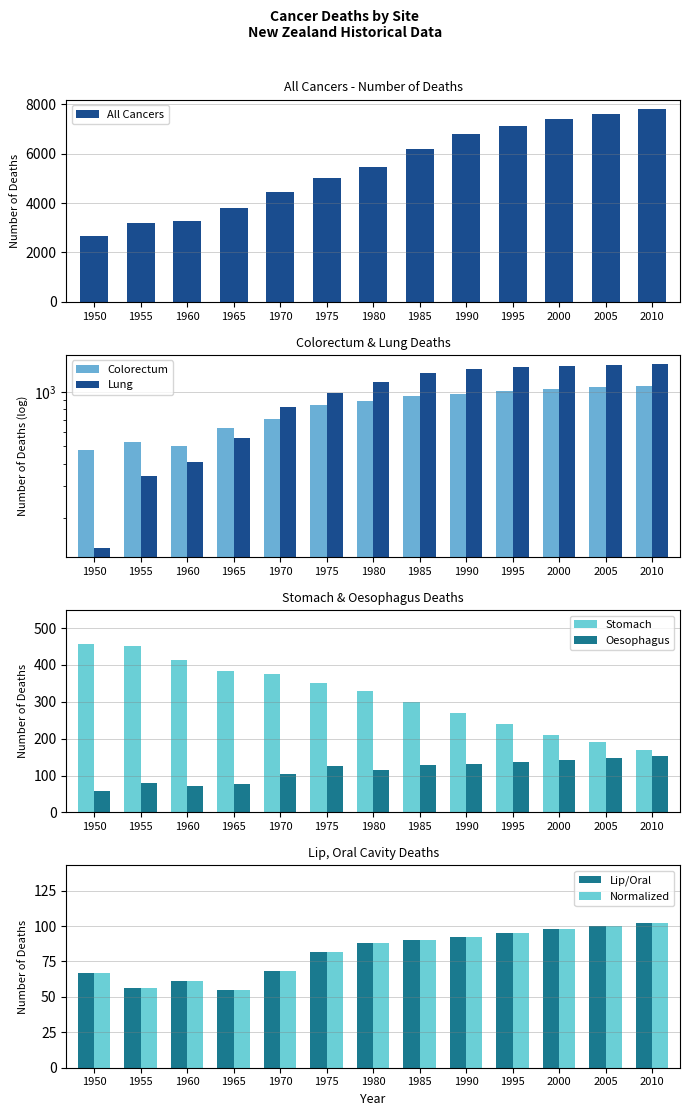

Rank the series at 2000 from lowest to highest value.

Lip/Oral, Oesophagus, Stomach, Colorectum, Lung, All Cancers